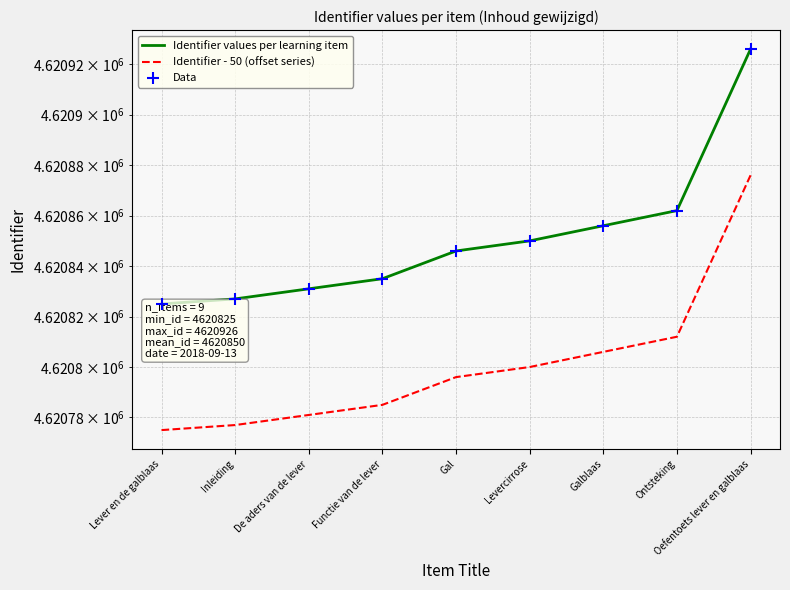

What are all the series names shown in the legend?

Identifier values per learning item, Identifier - 50 (offset series), Data